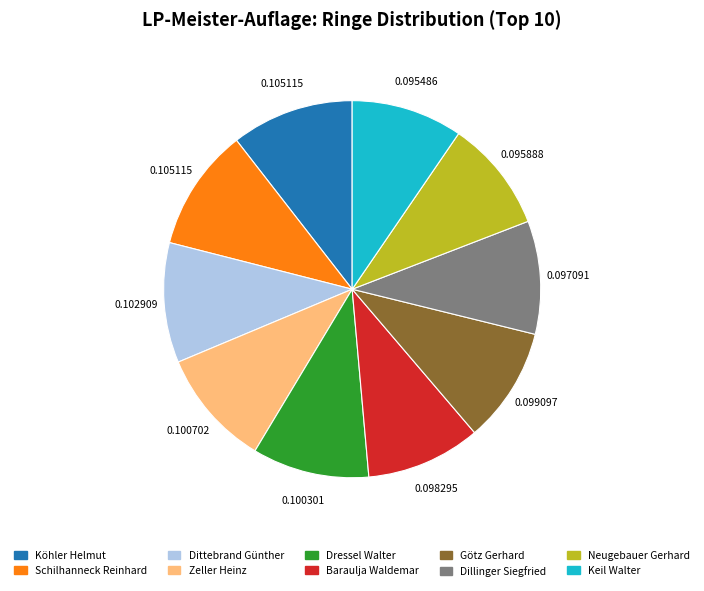

Do Köhler Helmut and Zeller Heinz together represent more than half of the pie?

No